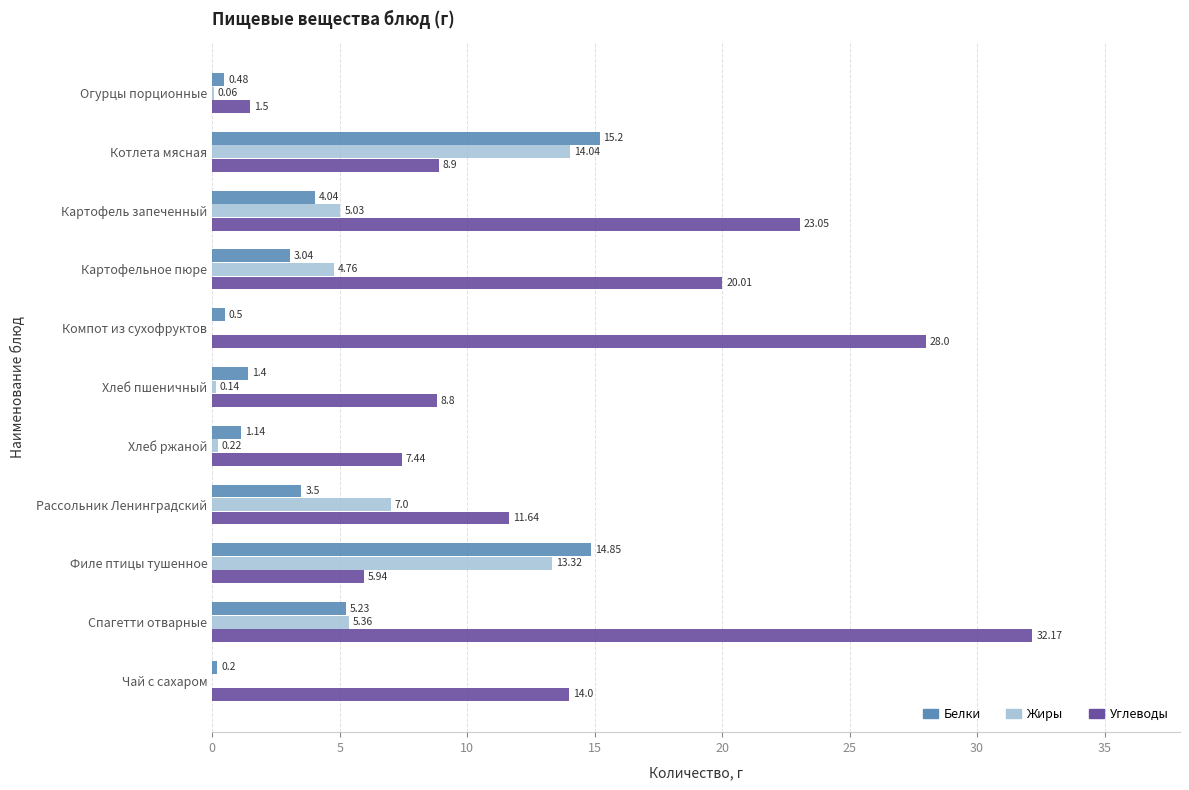

Where is Белки nearest to the value 7?

Спагетти отварные